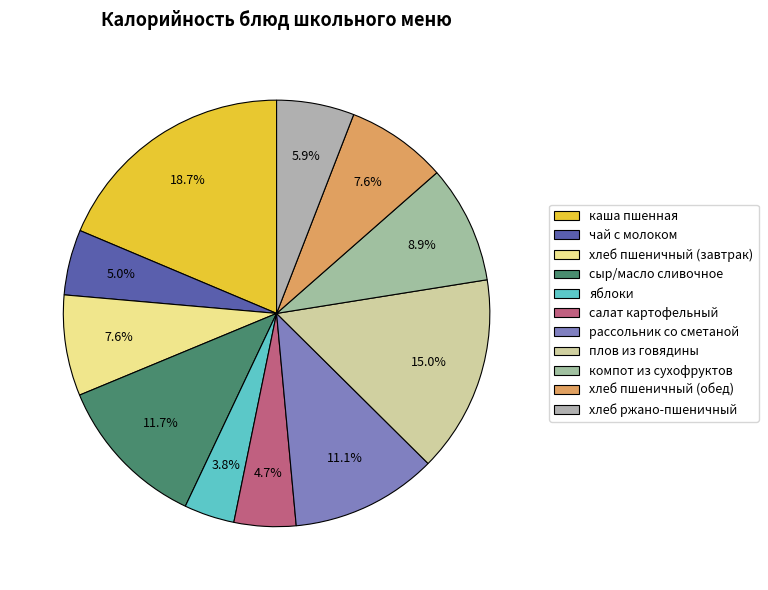

Count the number of slices in the pie.

11